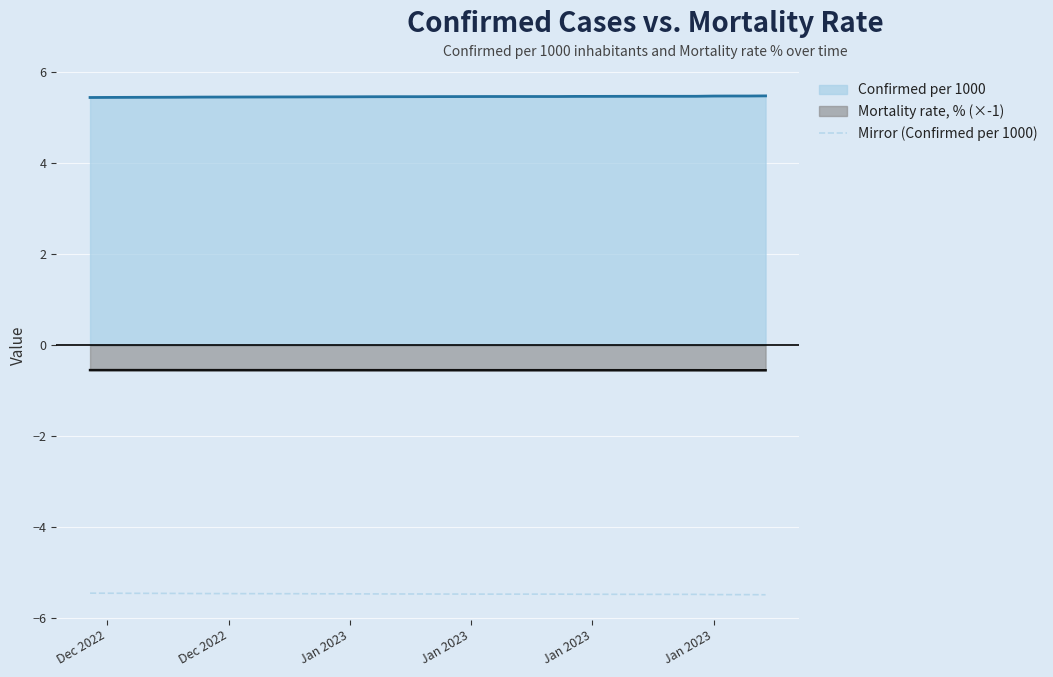

Where is the data nearest to the value -5?

Dec 2022